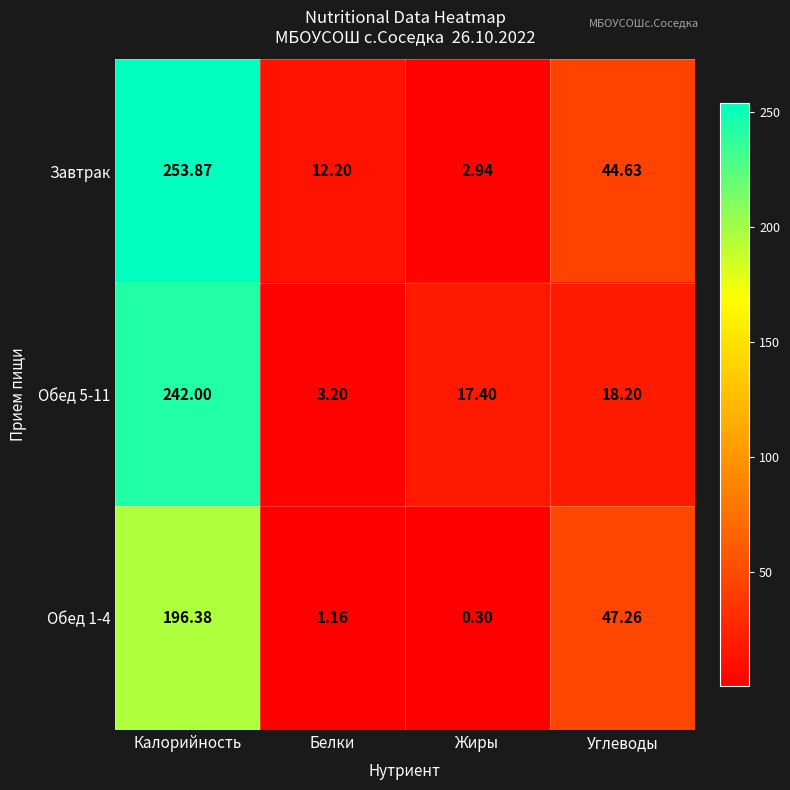

Rank the series at Жиры from highest to lowest value.

Обед 5-11, Завтрак, Обед 1-4